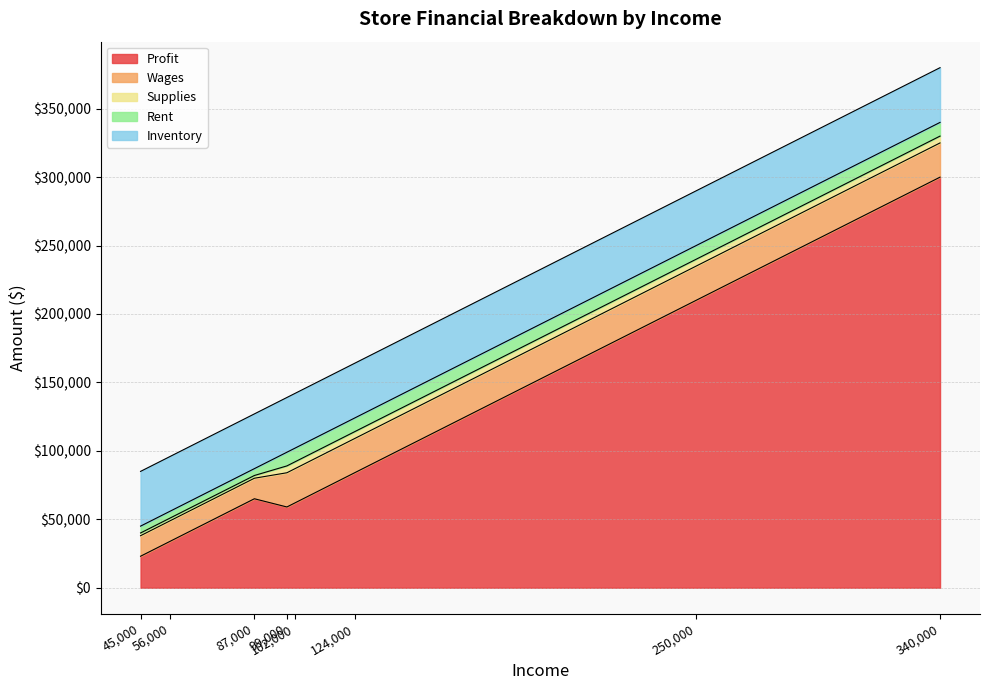

Reading right to left, transcribe all the data shown in this chart.

Profit: Store 8=65000	Store 7=23000	Store 6=34000	Store 5=84000	Store 4=300000	Store 3=59000	Store 2=210000	Store 1=62000
Wages: Store 8=15000	Store 7=15000	Store 6=15000	Store 5=25000	Store 4=25000	Store 3=25000	Store 2=25000	Store 1=25000
Supplies: Store 8=2000	Store 7=2000	Store 6=2000	Store 5=5000	Store 4=5000	Store 3=5000	Store 2=5000	Store 1=5000
Rent: Store 8=5000	Store 7=5000	Store 6=5000	Store 5=10000	Store 4=10000	Store 3=10000	Store 2=10000	Store 1=10000
Inventory: Store 8=40000	Store 7=40000	Store 6=40000	Store 5=40000	Store 4=40000	Store 3=40000	Store 2=40000	Store 1=40000